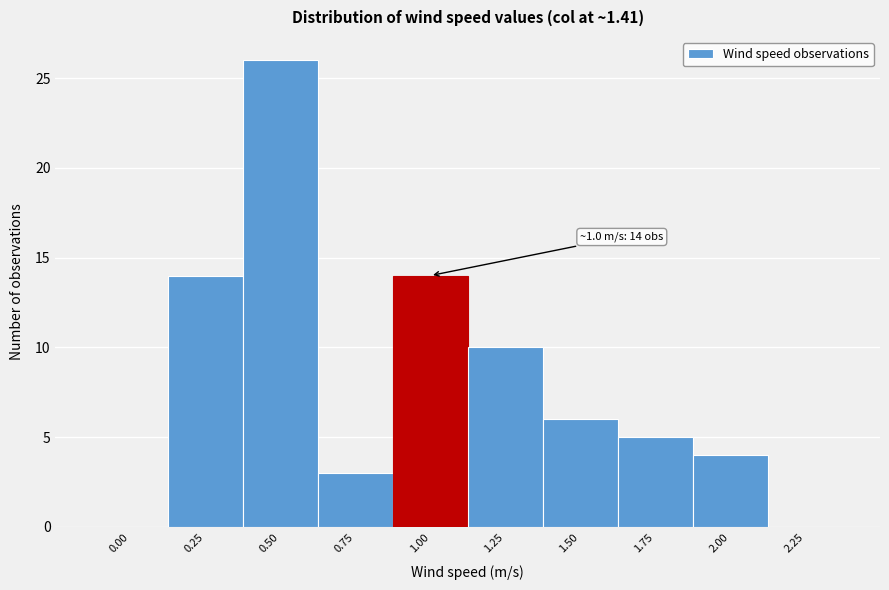

Reading left to right, transcribe all the data shown in this chart.

0.00=0	0.25=14	0.50=26	0.75=3	1.00=14	1.25=10	1.50=6	1.75=5	2.00=4	2.25=0